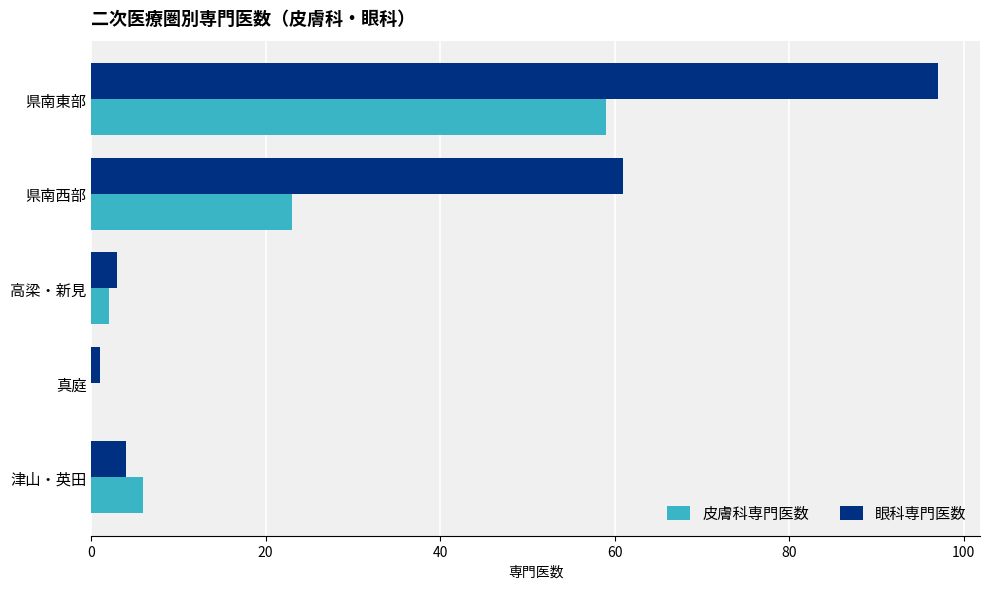

The value of 皮膚科専門医数 at 真庭 is -28. True or false?

False